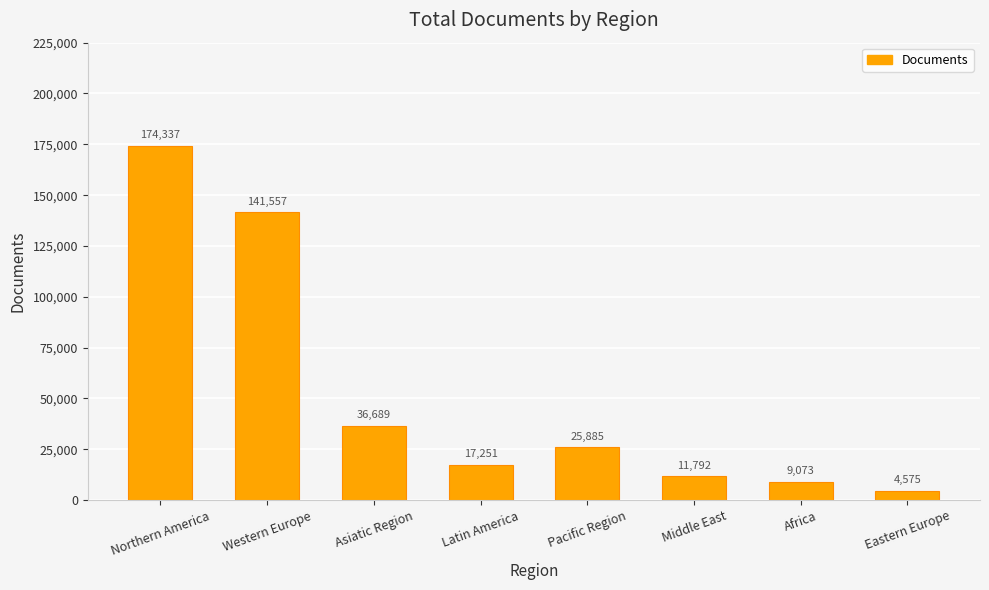

What is the difference between the second highest and minimum values?

136982